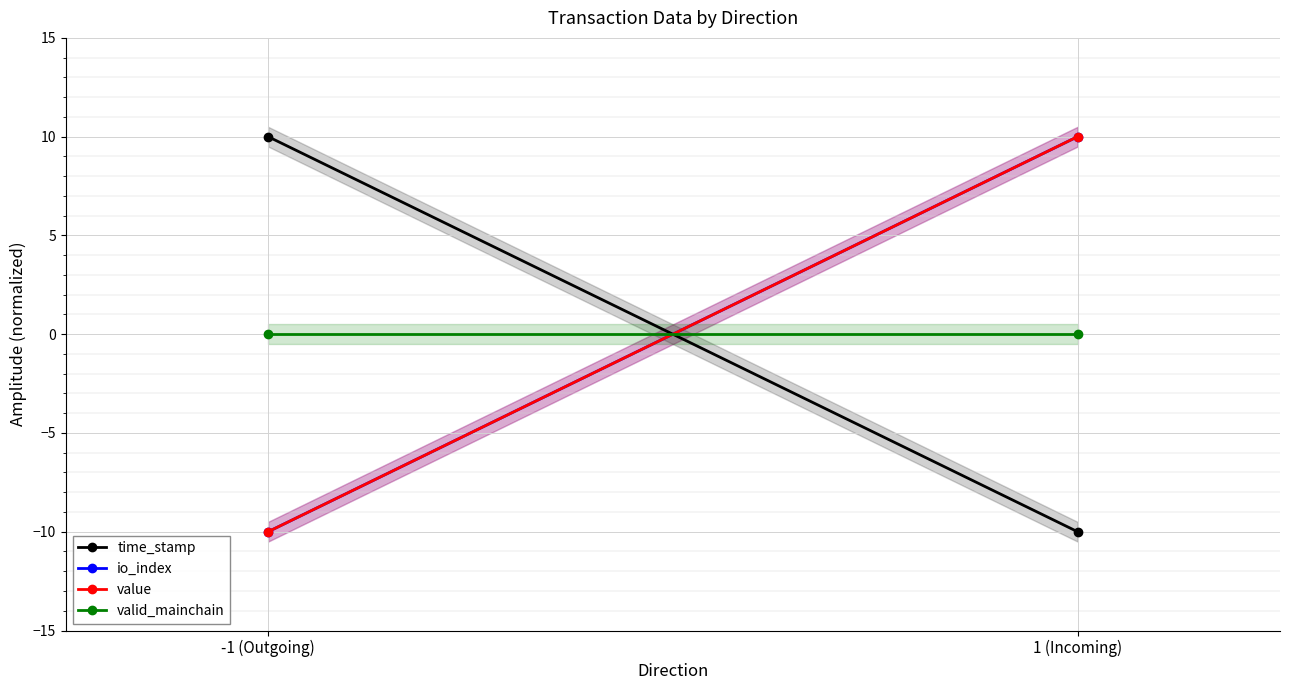

Reading right to left, what are all the values shown in this chart?

time_stamp: 1 (Incoming)=-10	-1 (Outgoing)=10
io_index: 1 (Incoming)=10	-1 (Outgoing)=-10
value: 1 (Incoming)=10	-1 (Outgoing)=-10
valid_mainchain: 1 (Incoming)=0	-1 (Outgoing)=0